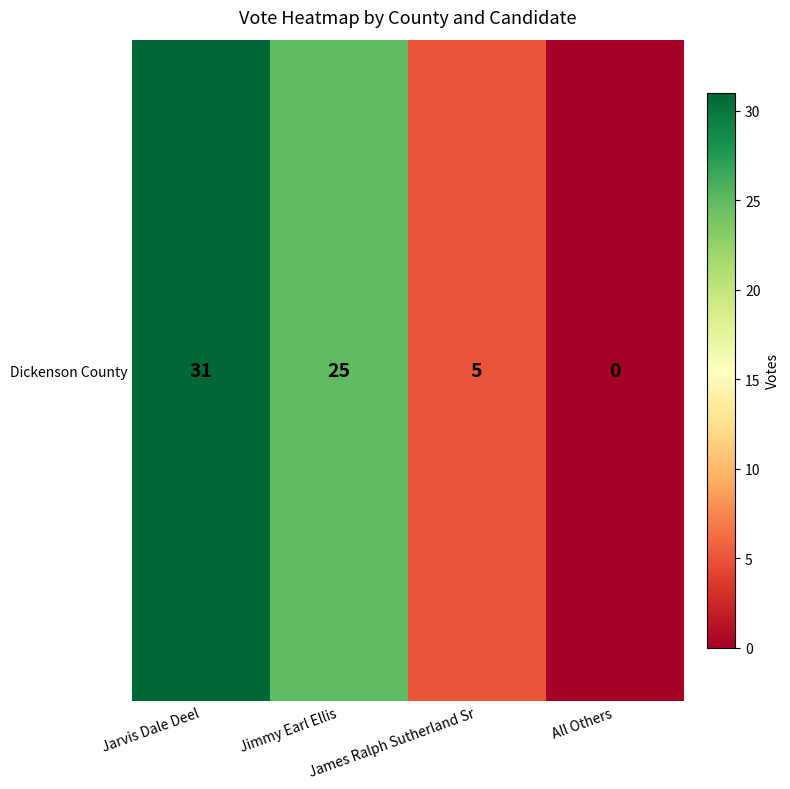

The value at All Others is 0. True or false?

True